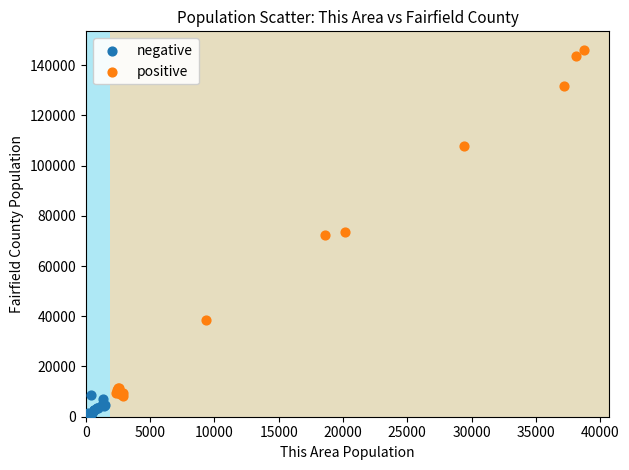

Which series has the widest spread of Y values?

positive